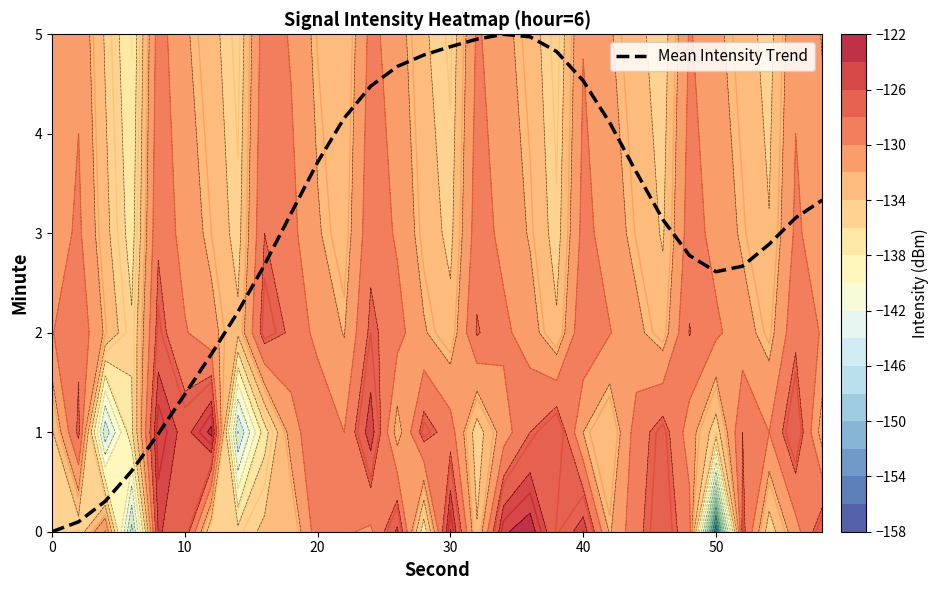

Is it true that Mean Intensity Trend equals 2.7 at 0?

False